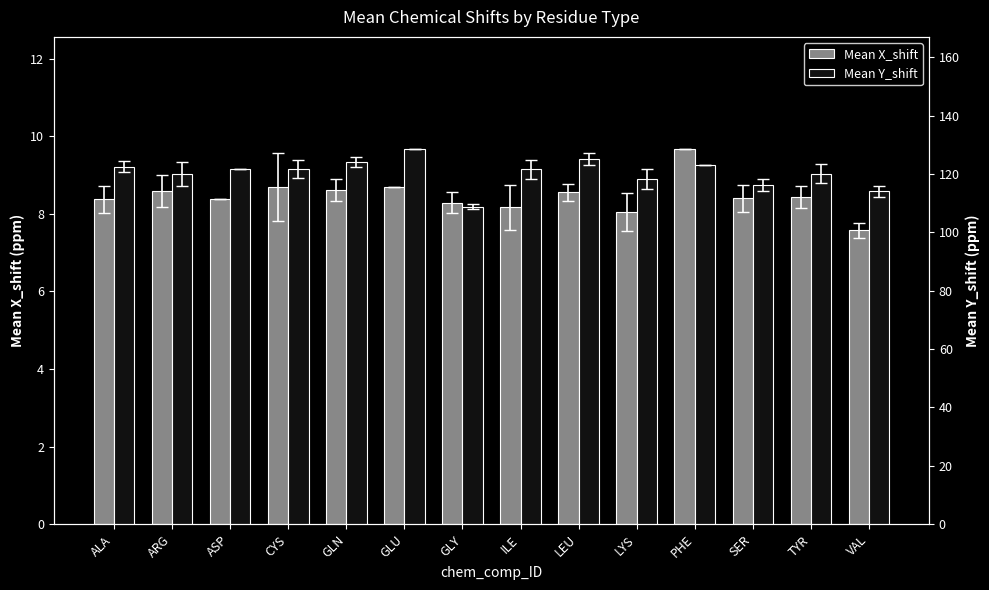

What is the minimum value shown in the chart?

7.6